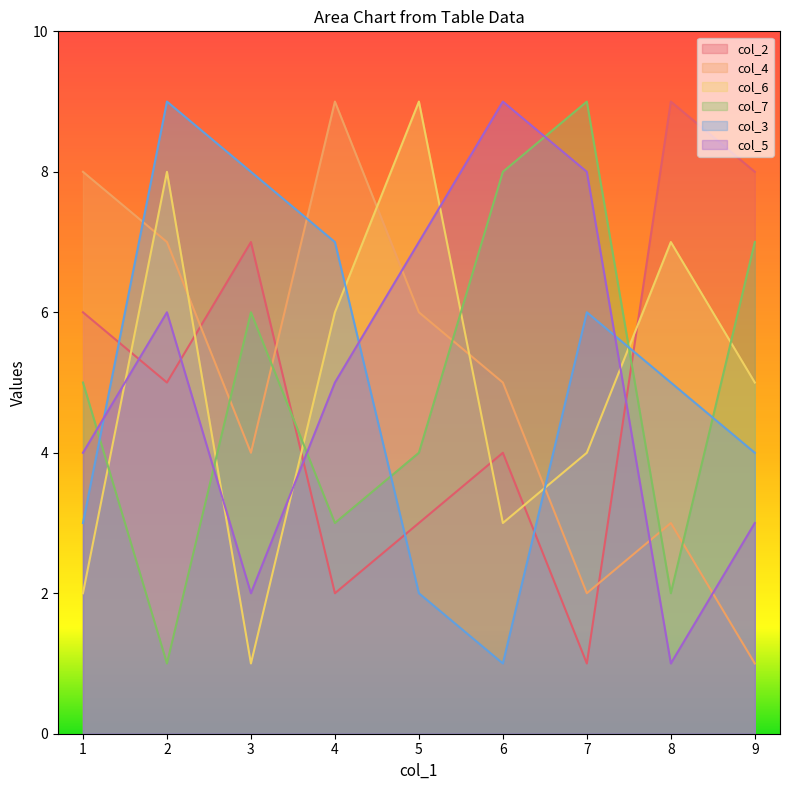

Which label corresponds to the largest value in the chart?

8